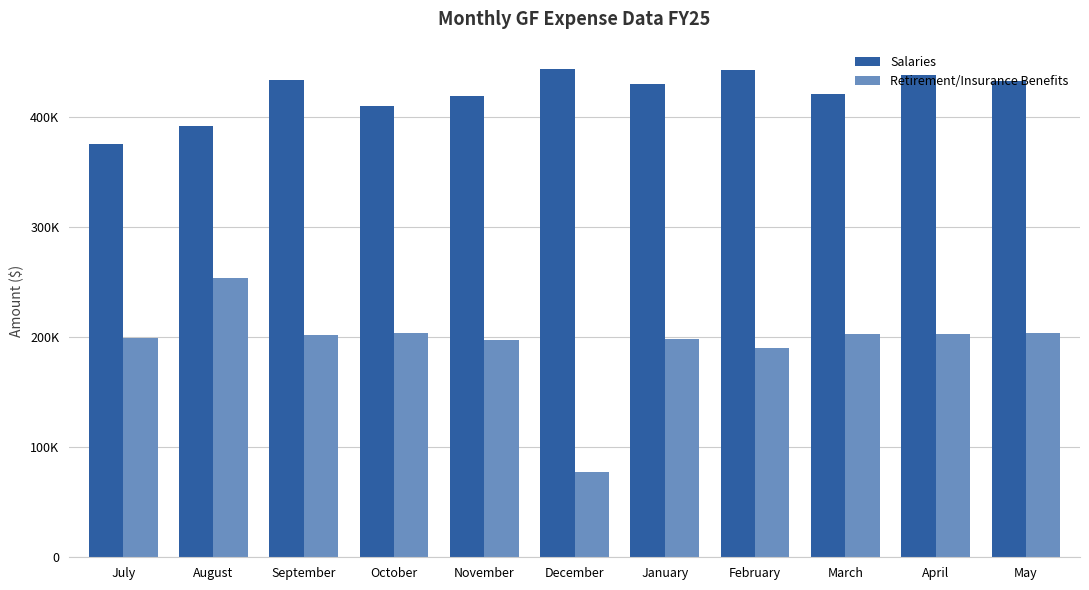

List the series in order of their peak value, lowest first.

Retirement/Insurance Benefits, Salaries